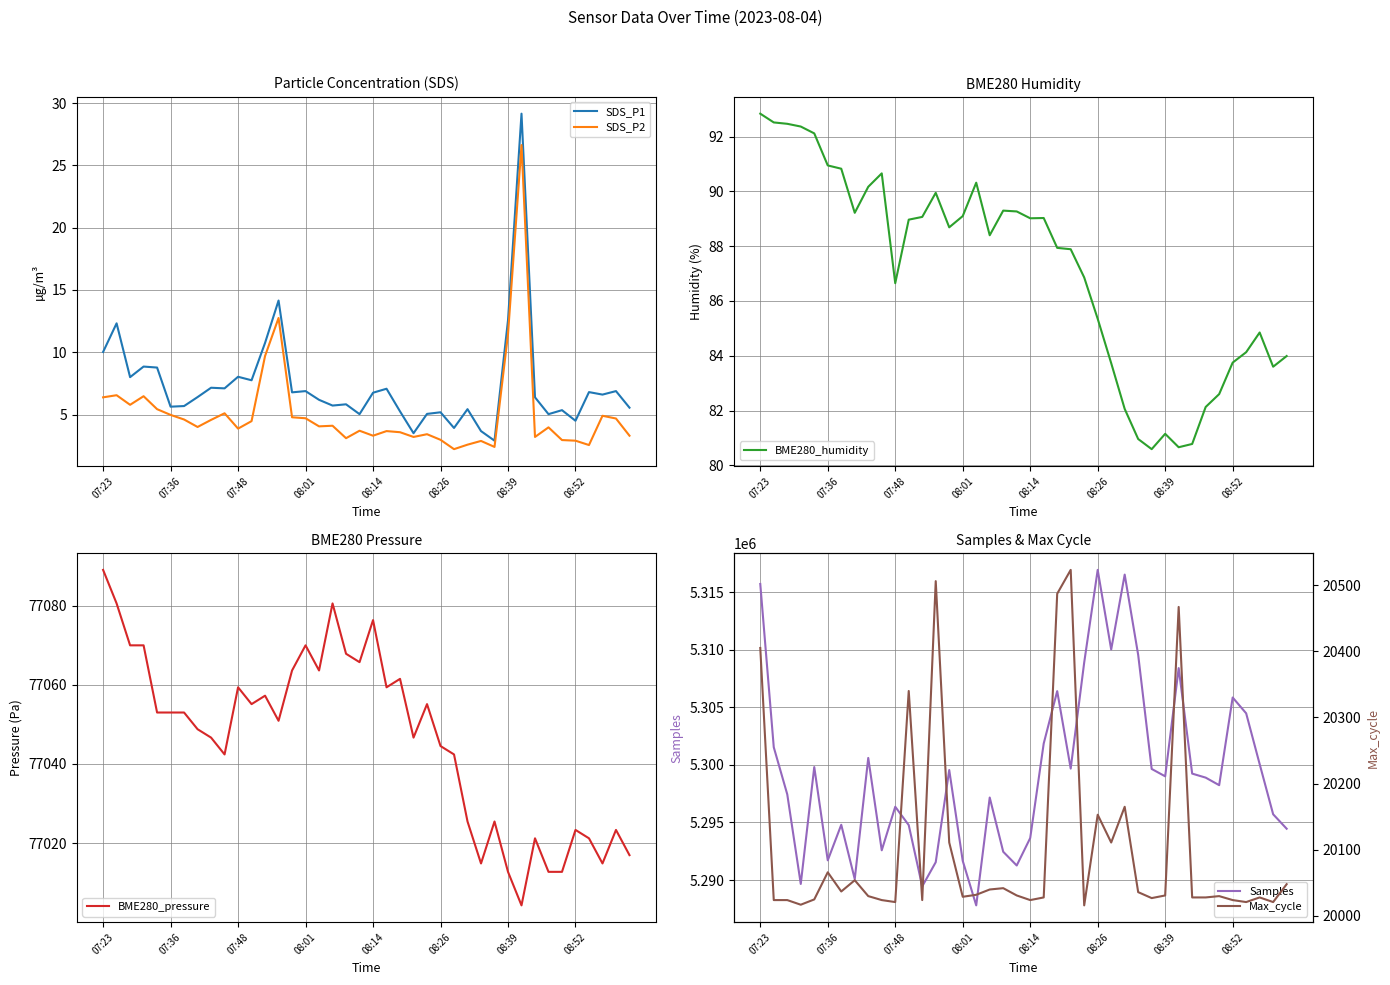

True or false: SDS_P2 has a value of 3.3 at 08:14.

True